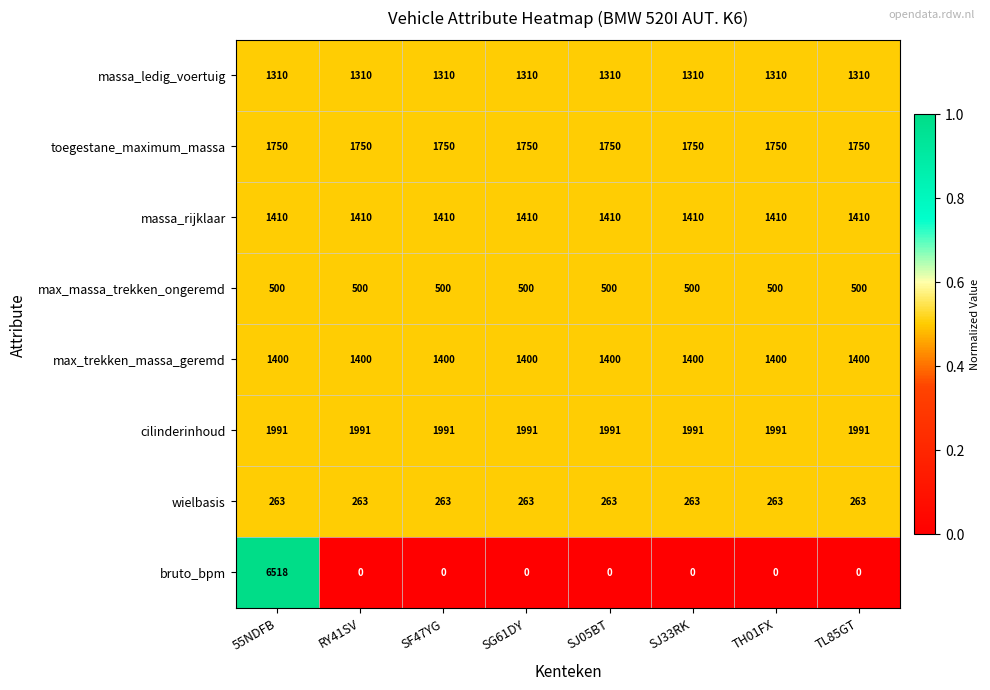

Rank the series by their maximum value, from highest to lowest.

bruto_bpm, cilinderinhoud, toegestane_maximum_massa, massa_rijklaar, max_trekken_massa_geremd, massa_ledig_voertuig, max_massa_trekken_ongeremd, wielbasis